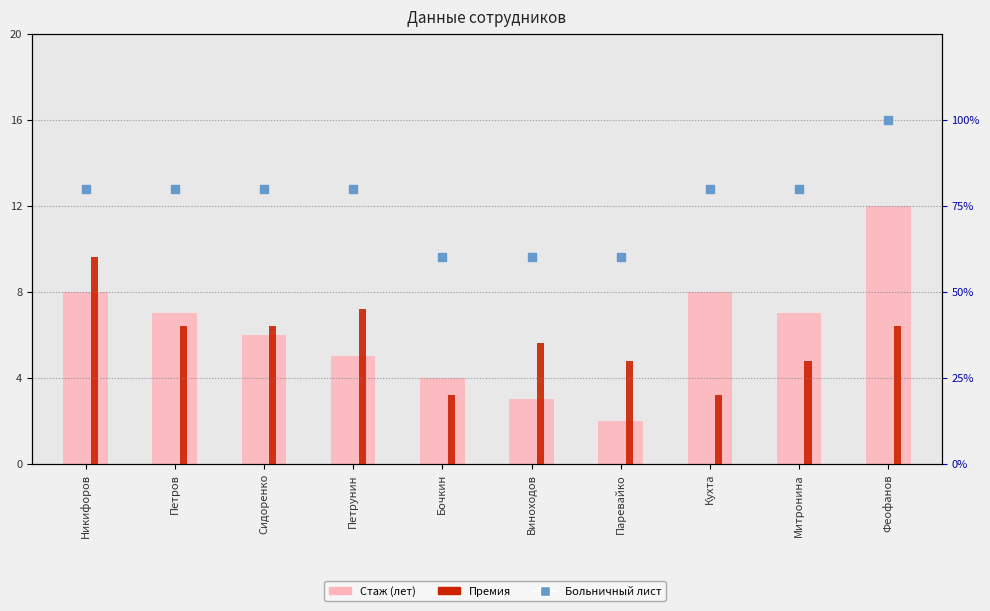

Which series has the largest Y range (max minus min)?

Стаж